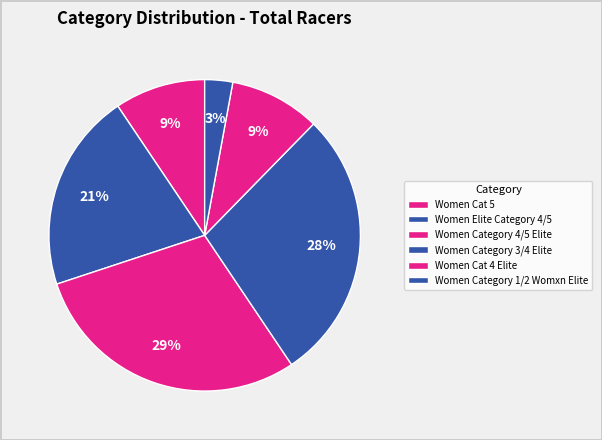

What is the largest slice in the pie chart?

Women Category 4/5 Elite